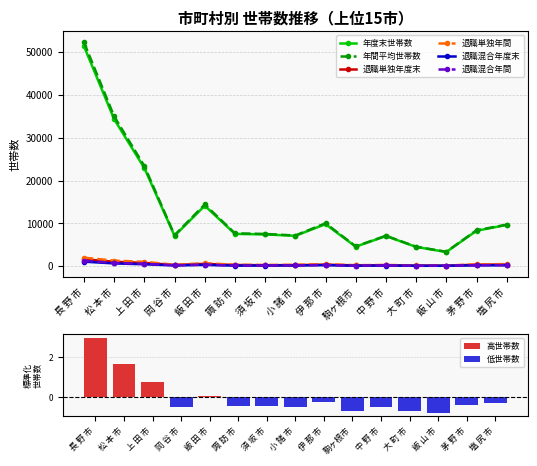

What is the approximate value of 退職混合年間 at 上 田 市?

587